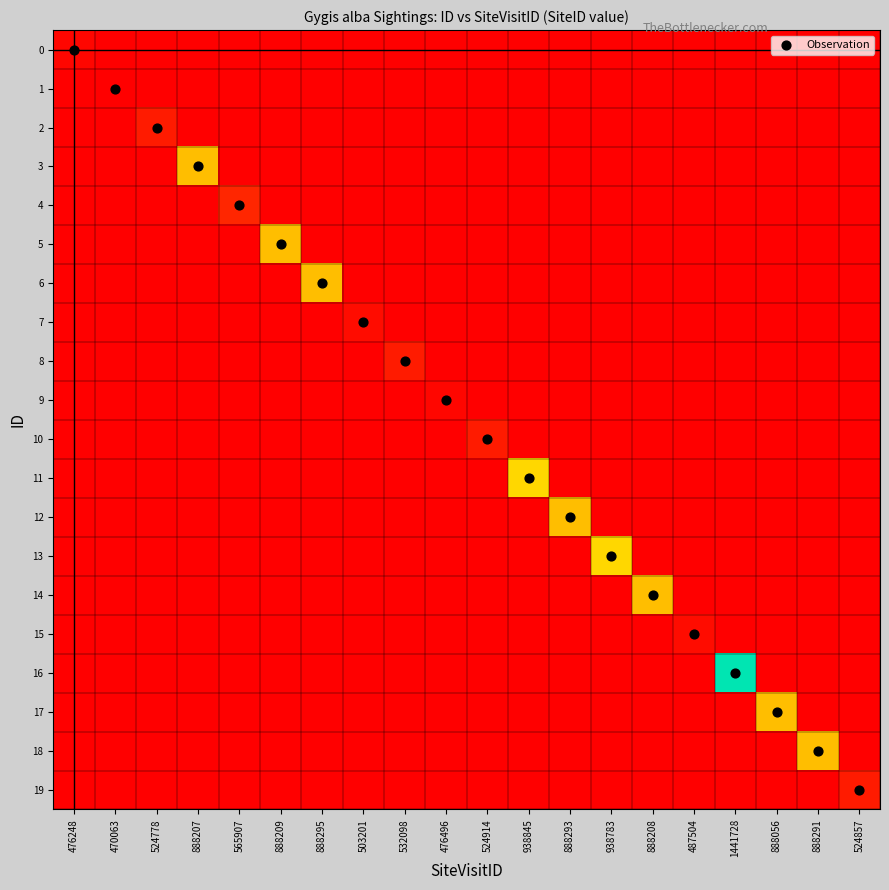

How many data points does each series have?

20